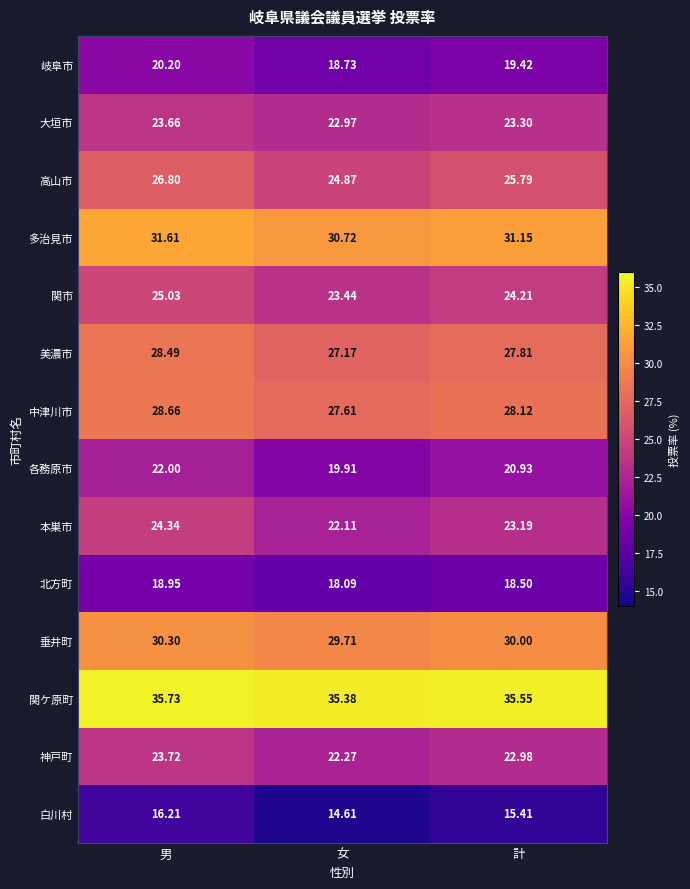

At 女, list the series in order from smallest to largest.

白川村, 北方町, 岐阜市, 各務原市, 本巣市, 神戸町, 大垣市, 関市, 高山市, 美濃市, 中津川市, 垂井町, 多治見市, 関ケ原町